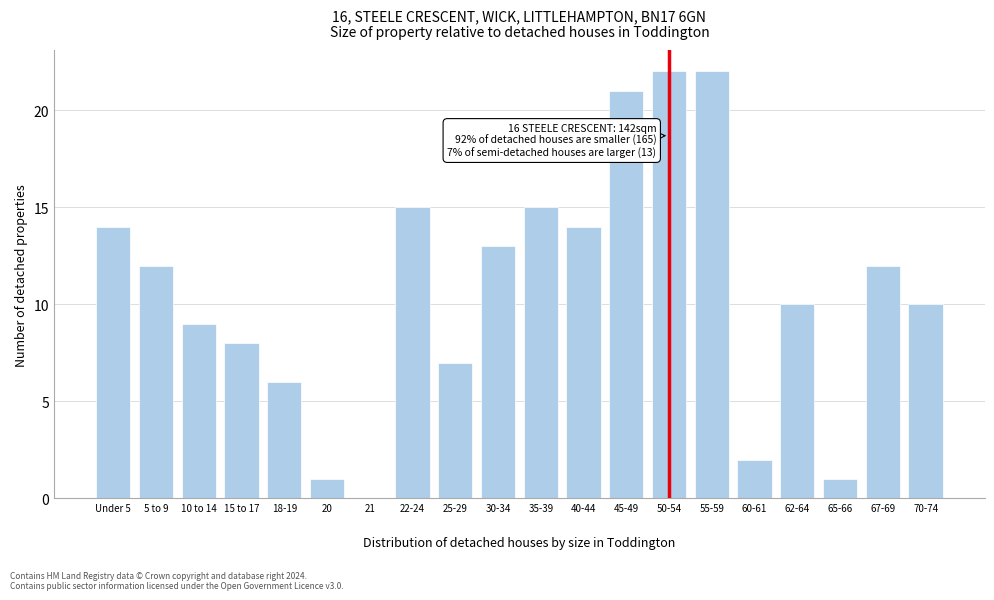

What is the greatest value displayed?

22